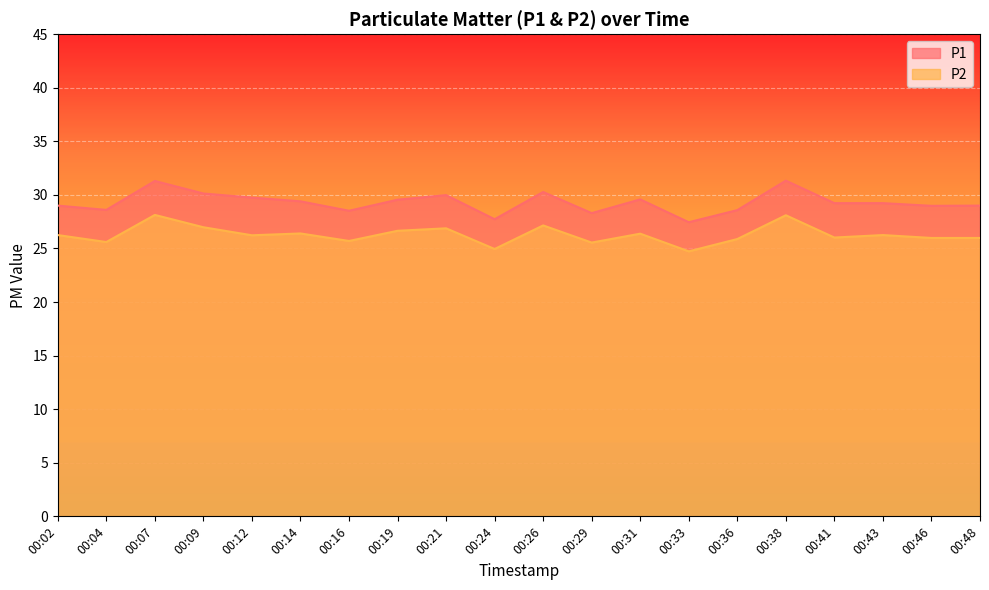

Where does the P1 series first go above 29?

00:07